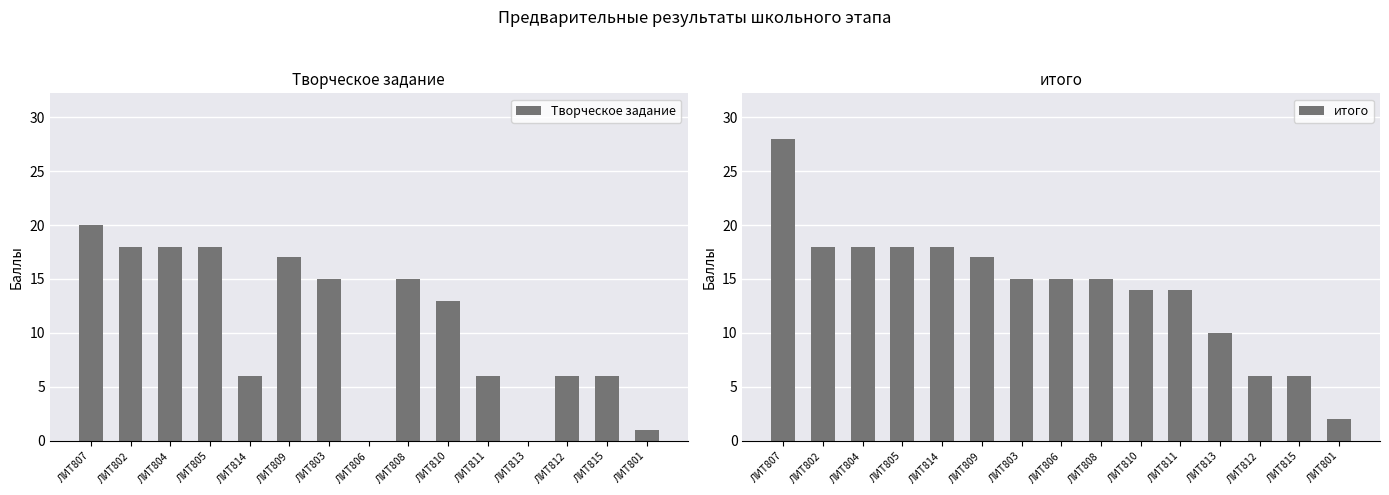

What position from the left is ЛИТ809?

6